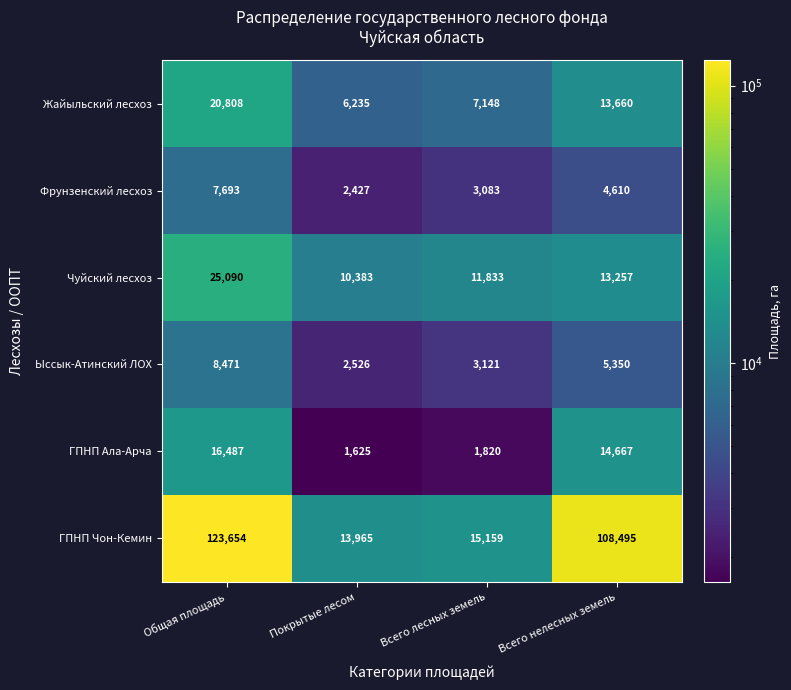

Reading left to right, what are all the values shown in this chart?

Жайыльский лесхоз: 20808	6235	7148	13660
Фрунзенский лесхоз: 7693	2427	3083	4610
Чуйский лесхоз: 25090	10383	11833	13257
Ыссык-Атинский ЛОХ: 8471	2526	3121	5350
ГПНП Ала-Арча: 16487	1625	1820	14667
ГПНП Чон-Кемин: 123654	13965	15159	108495